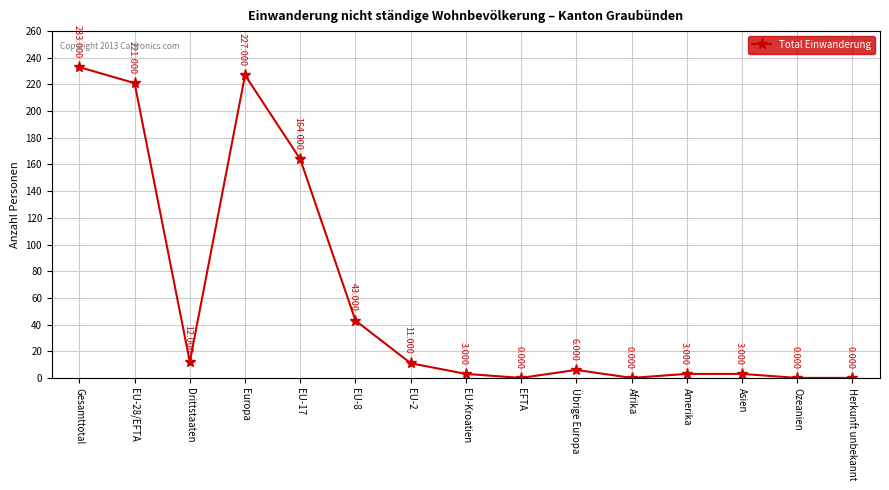

Is this an area chart (filled region under the line)?

No